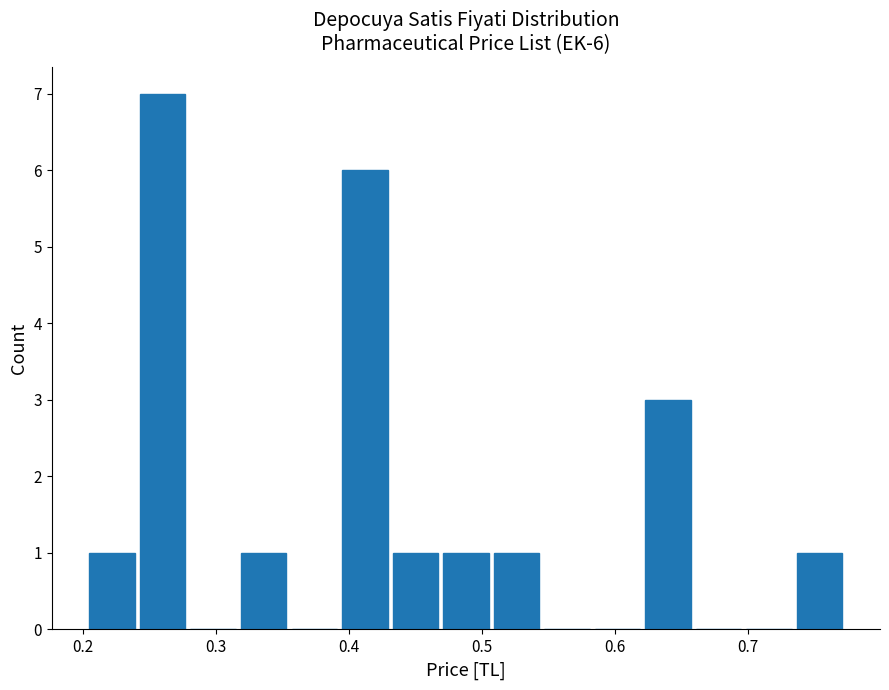

Around what value on the x-axis is the tallest bar? Give the approximate position of its centre, as read against the axis.

0.26